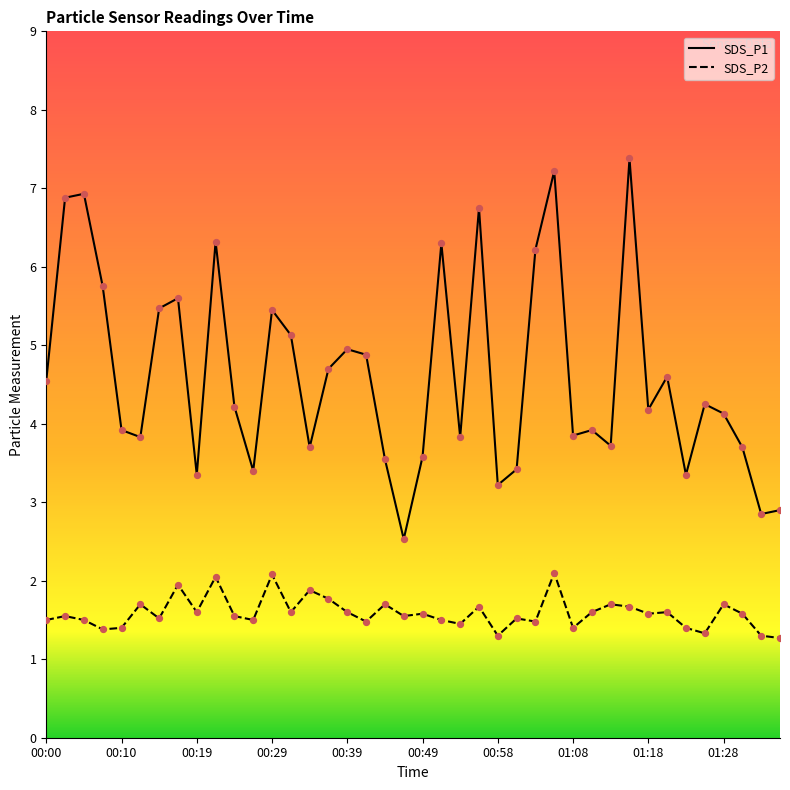

Which series has the largest total across all categories?

SDS_P1